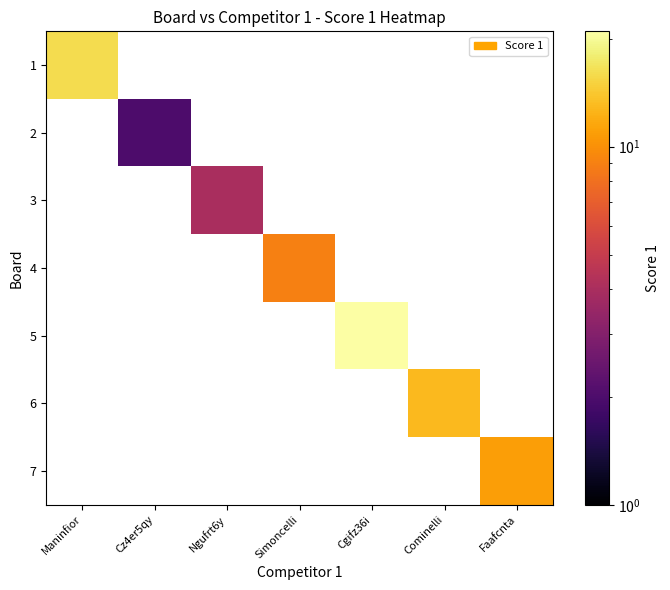

At how many categories does at least one series exceed 16?

1